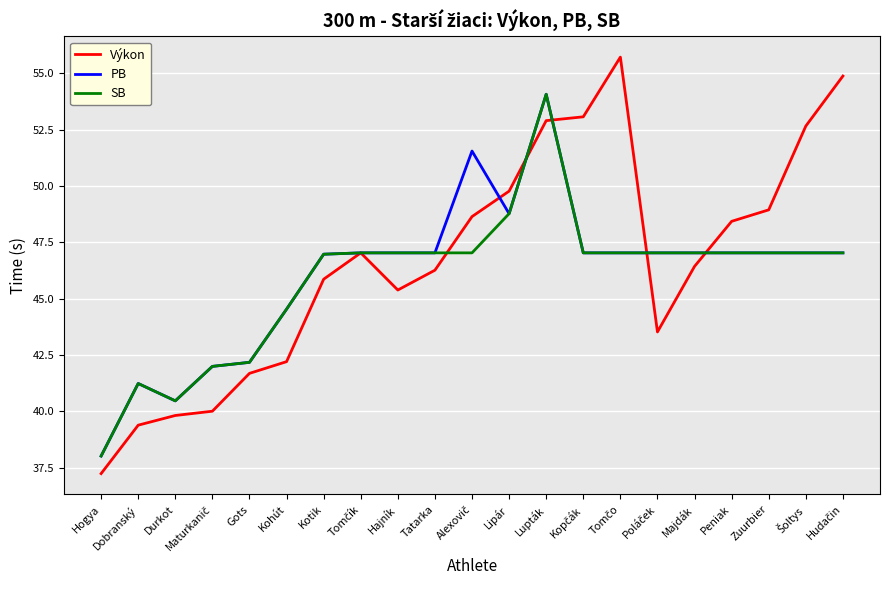

At which category is the sum across all series the highest?

Lupták